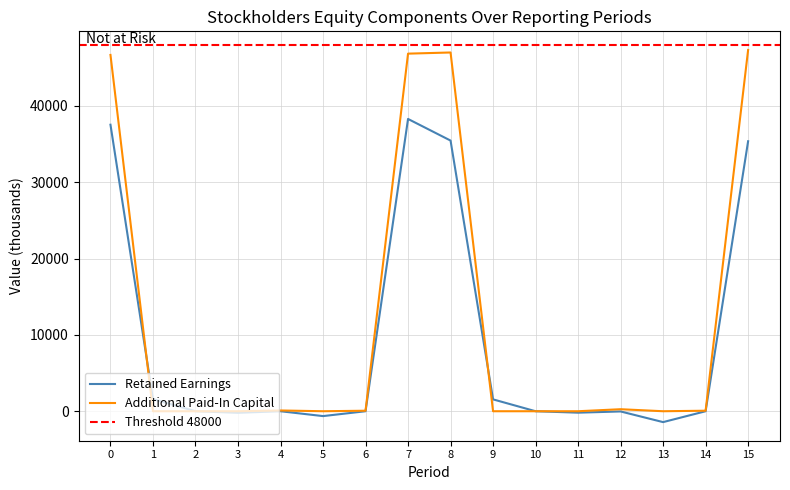

What is the highest value of the Retained Earnings series?

38299